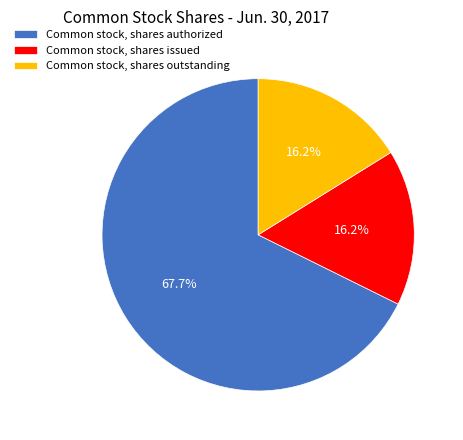

Combined, do Common stock, shares authorized and Common stock, shares issued account for over 50%?

Yes